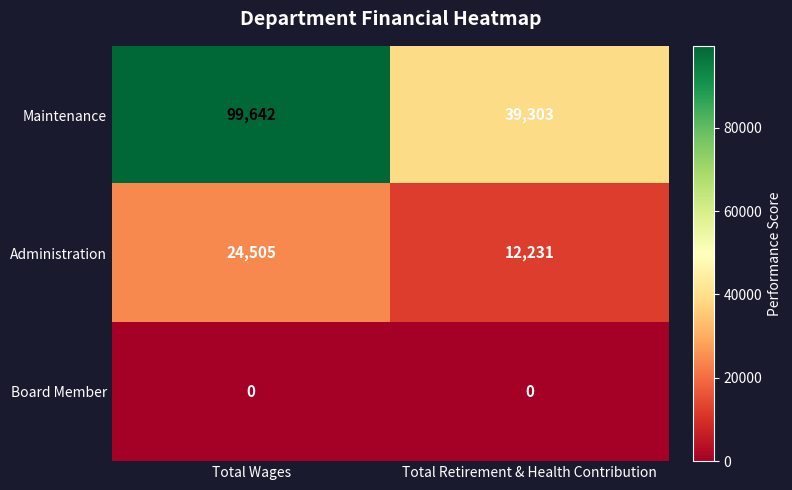

At which category is the sum across all series the highest?

Total Wages